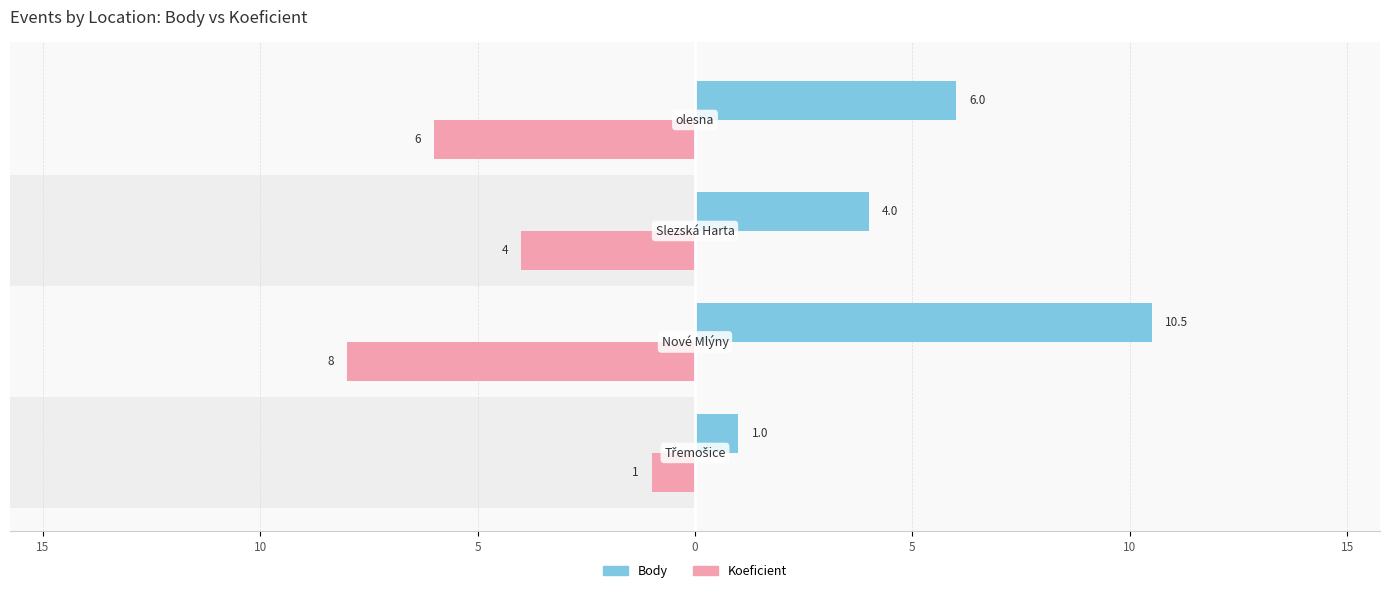

Reading right to left, transcribe all the data shown in this chart.

Body: 6.0	4.0	10.5	1.0
Koeficient: -6.0	-4.0	-8.0	-1.0